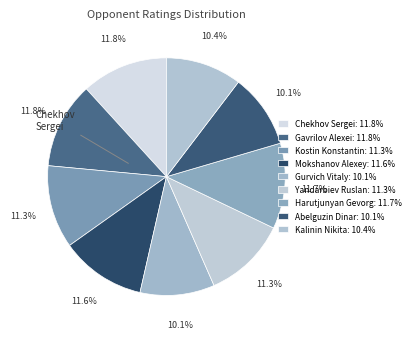

True or false: Yandarbiev Ruslan accounts for 1% of the total.

False